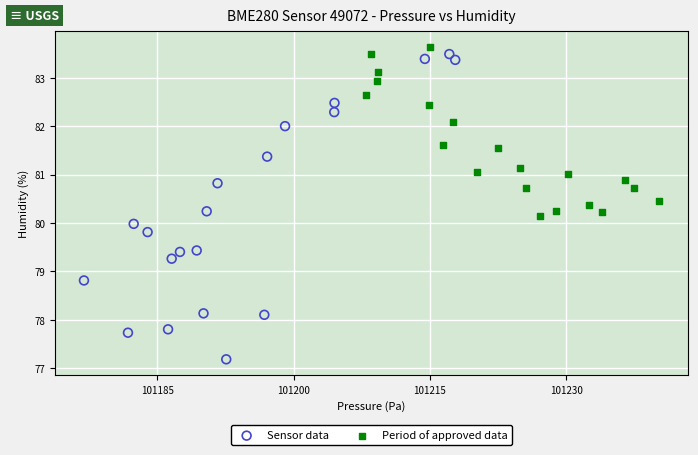

Which series reaches the maximum Y coordinate?

Period of approved data